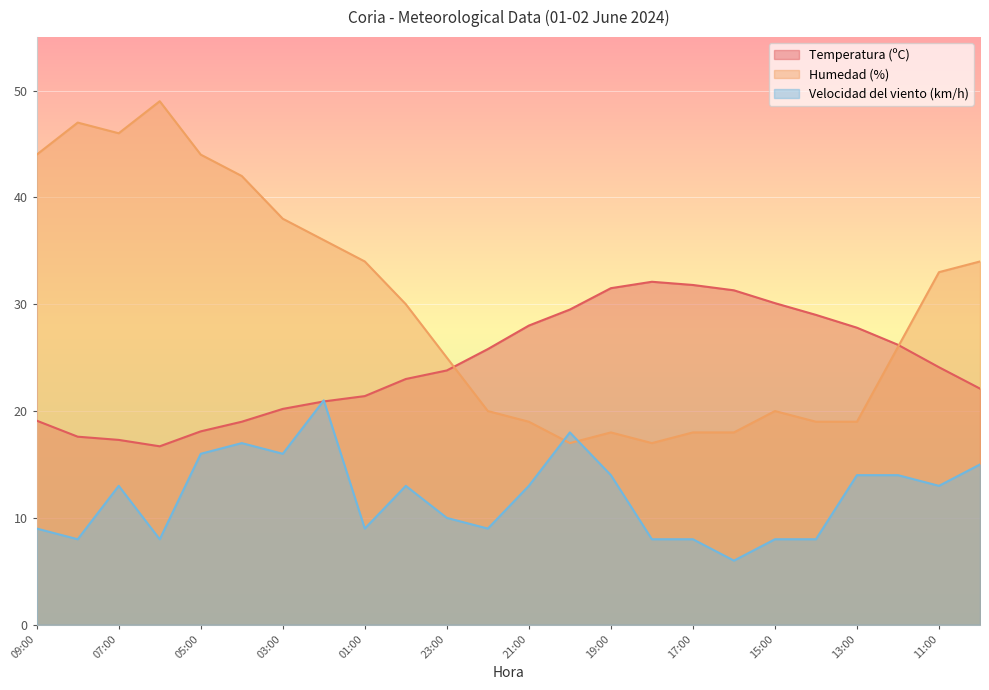

Where does the Humedad (%) series first go above 30?

09:00